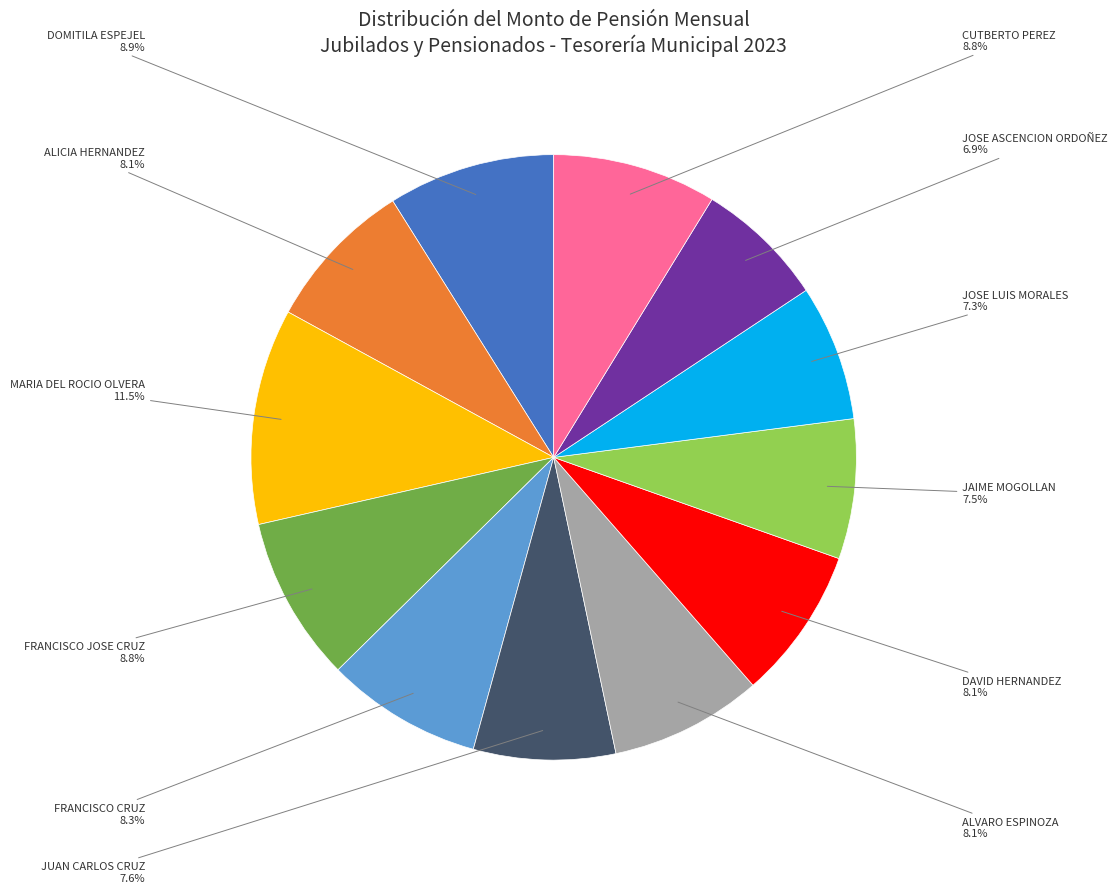

Is it true that DOMITILA ESPEJEL is 9% of the pie?

True